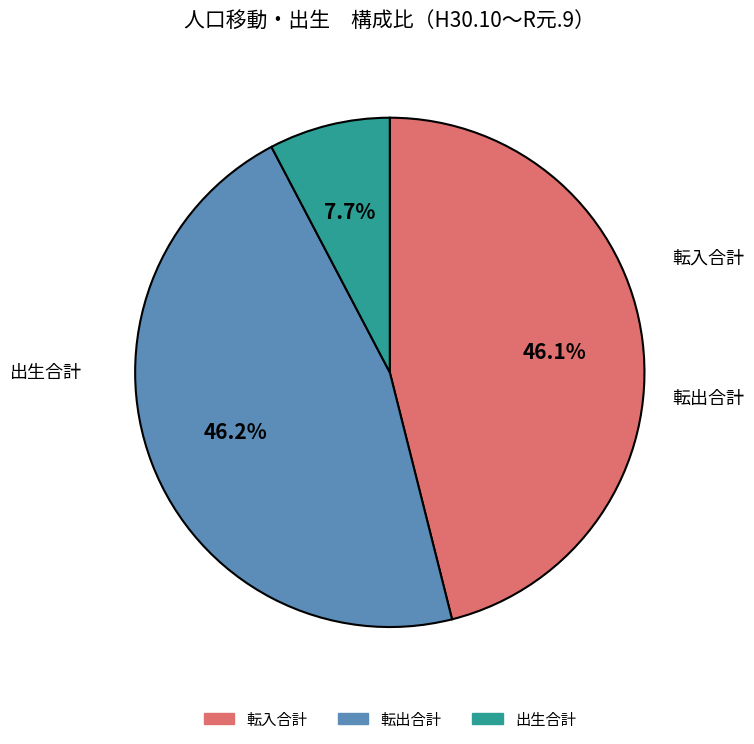

Count the number of slices in the pie.

3